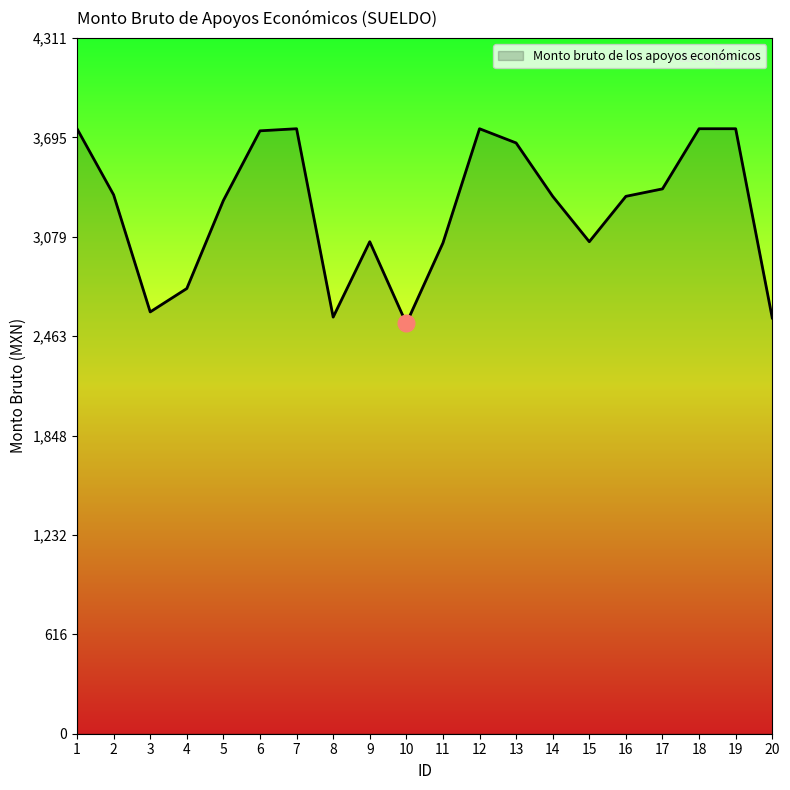

What is the sum of the values at 6 and 20?

6311.8